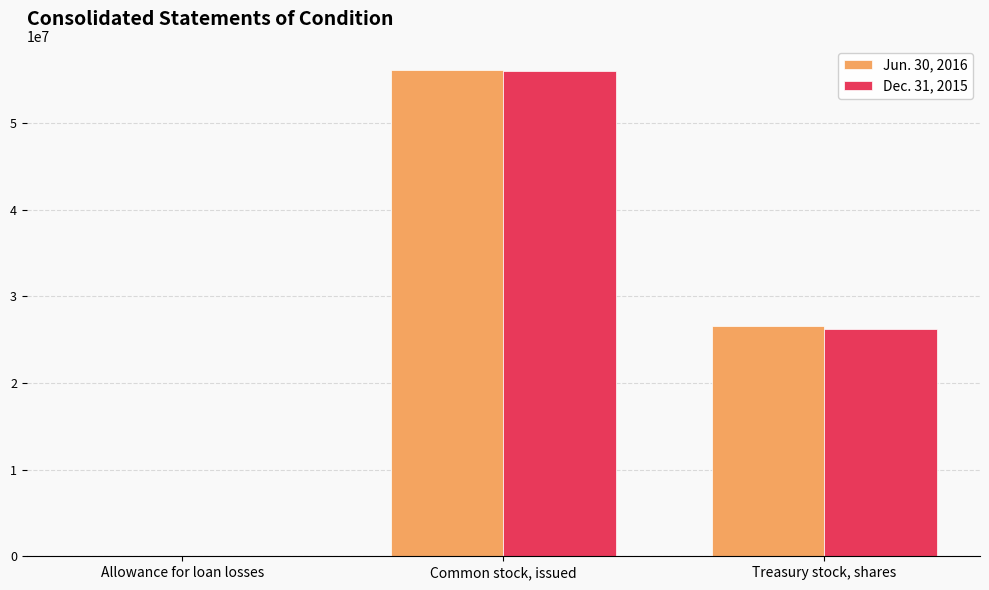

Count the number of categories in the chart.

3